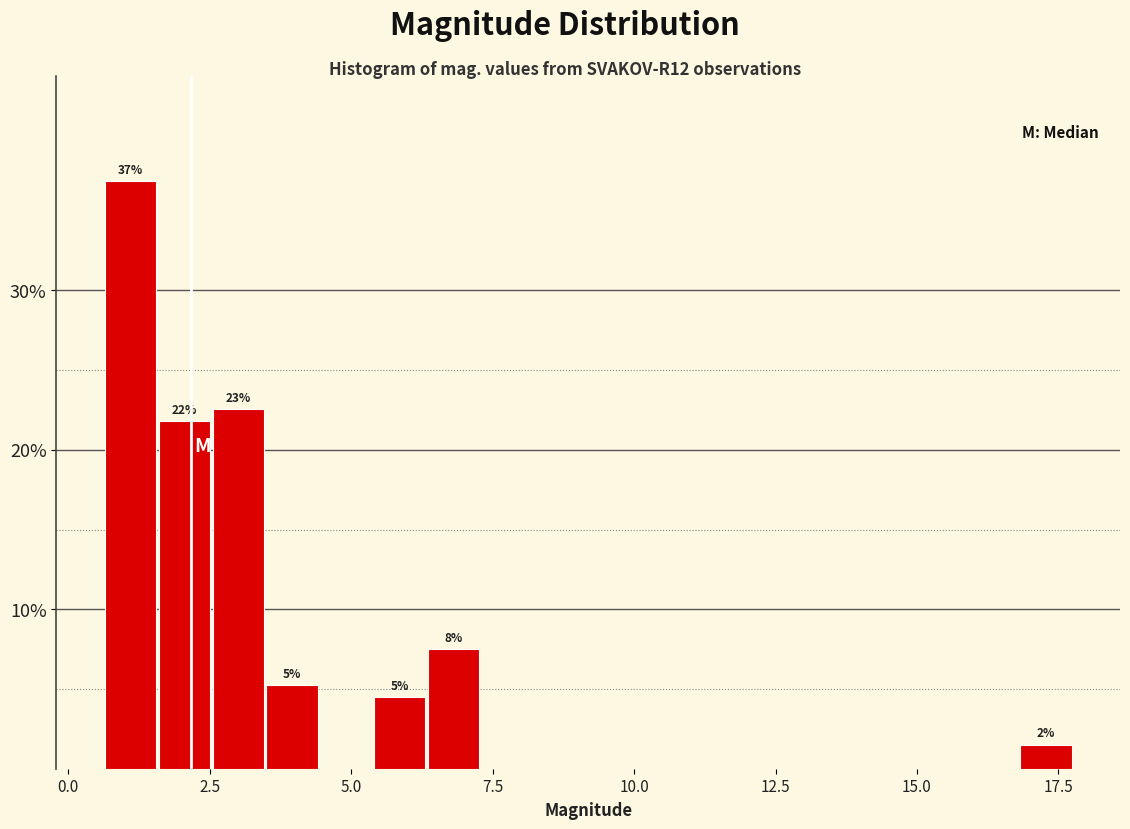

Read against the x-axis, roughly where is the centre of the tallest bar?

1.0